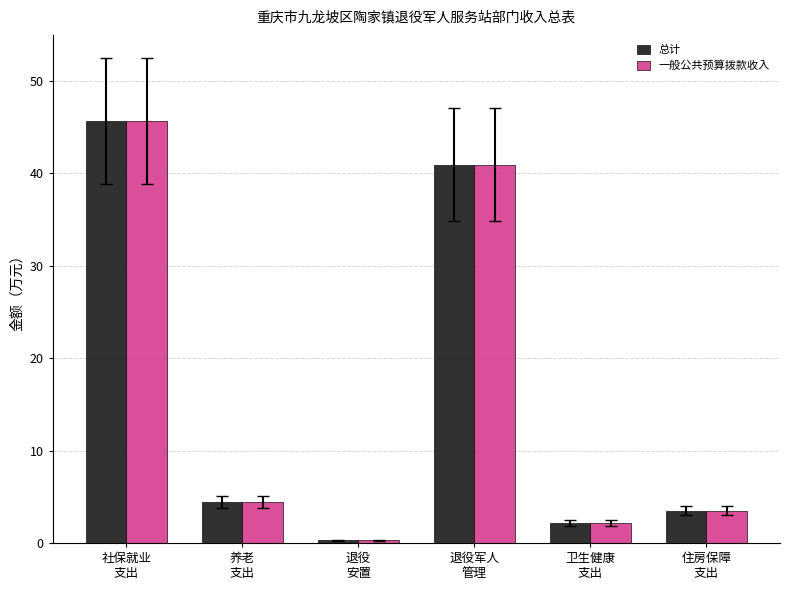

How many bars are there in each group?

2